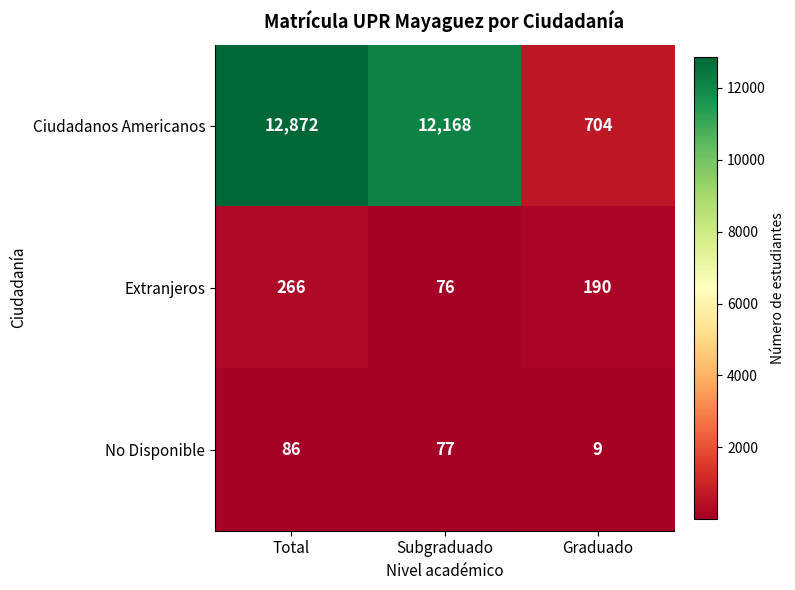

Which series has the widest spread of values?

Ciudadanos Americanos